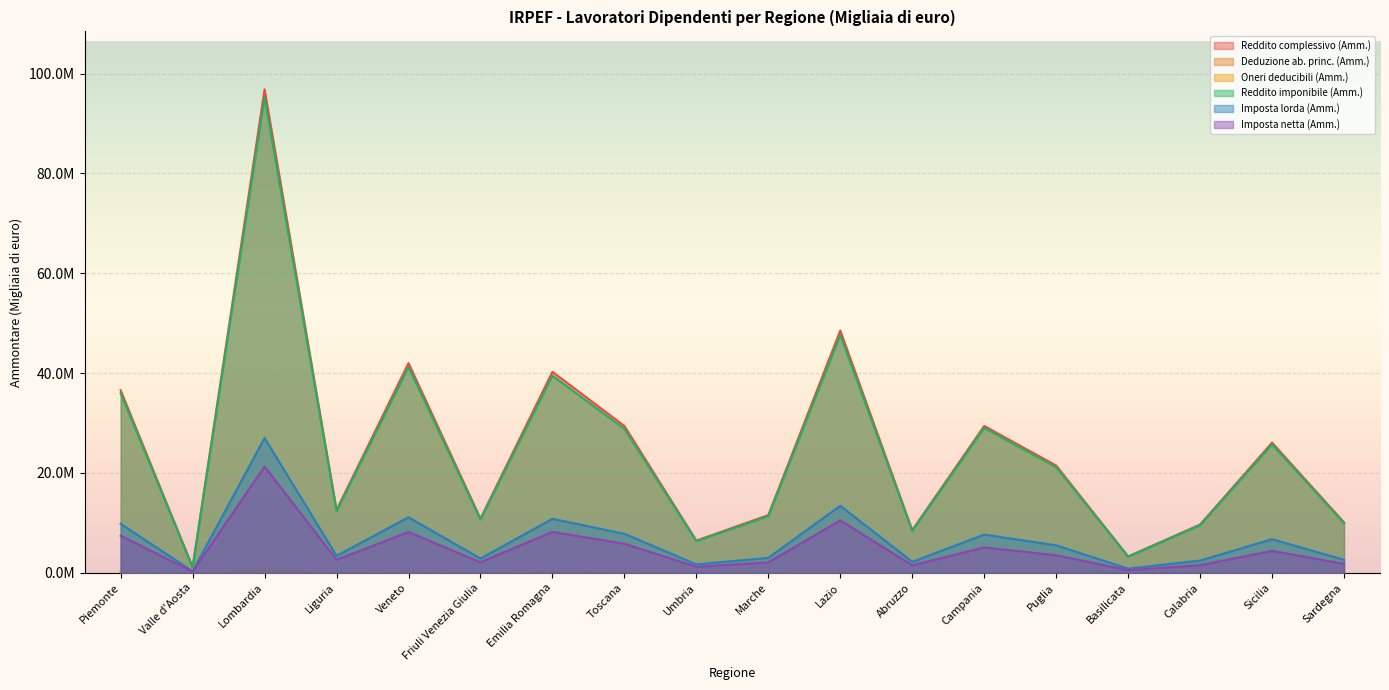

In Oneri deducibili (Amm.), how many points are lower than both neighbors (excluding endpoints)?

6